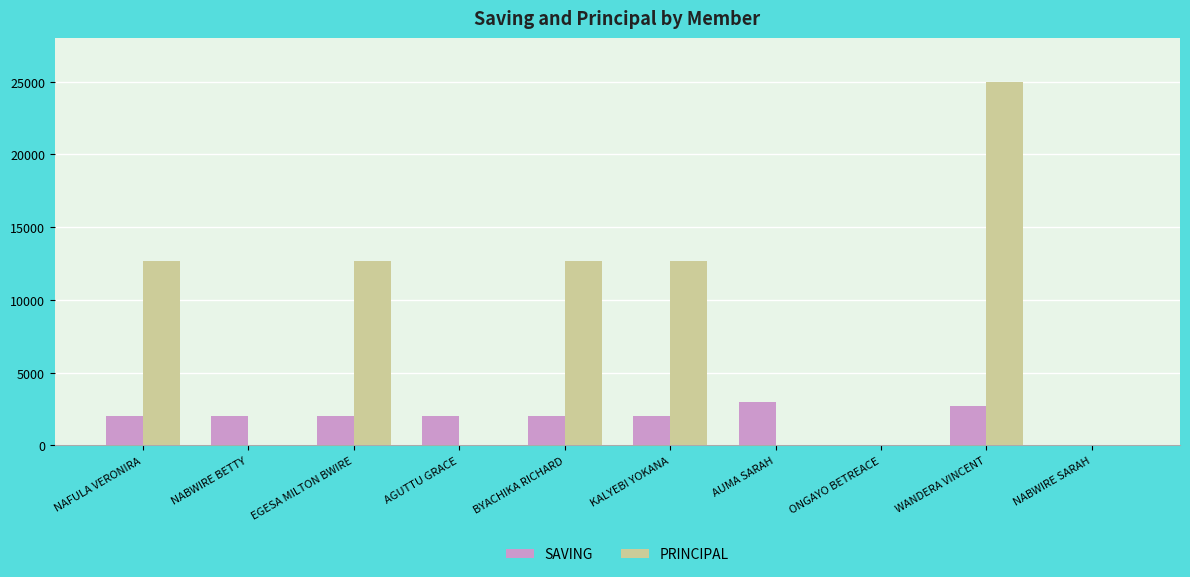

What is the total value across all series at NAFULA VERONIRA?

14700